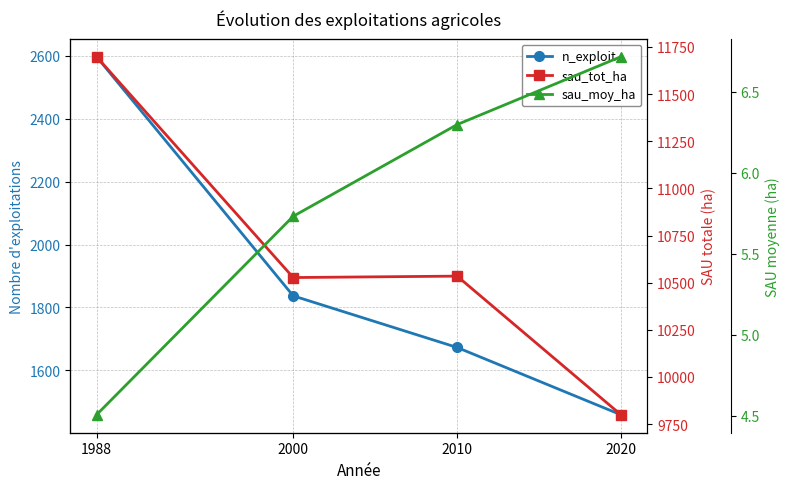

List the series in order of their peak value, lowest first.

sau_moy_ha, n_exploit, sau_tot_ha